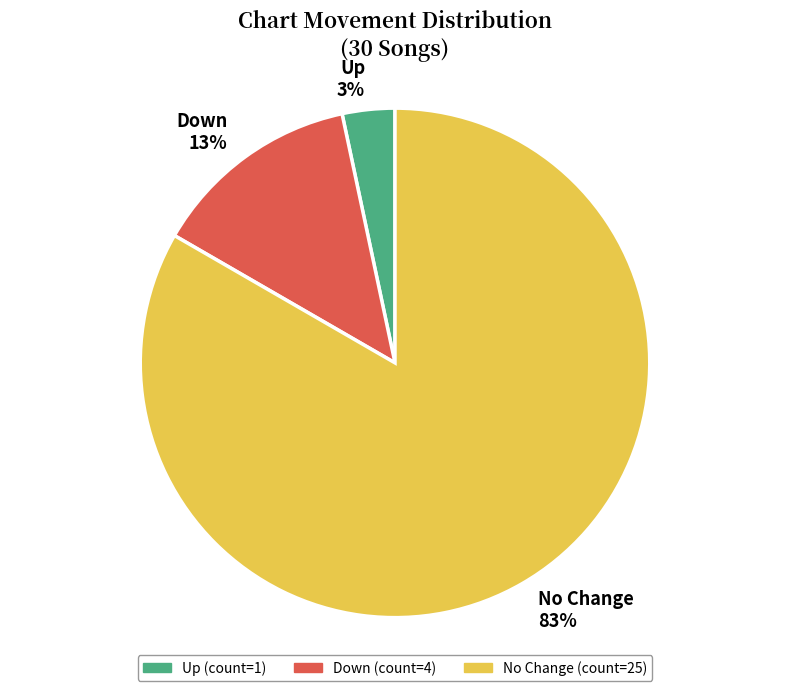

Do Up and Down together represent more than half of the pie?

No